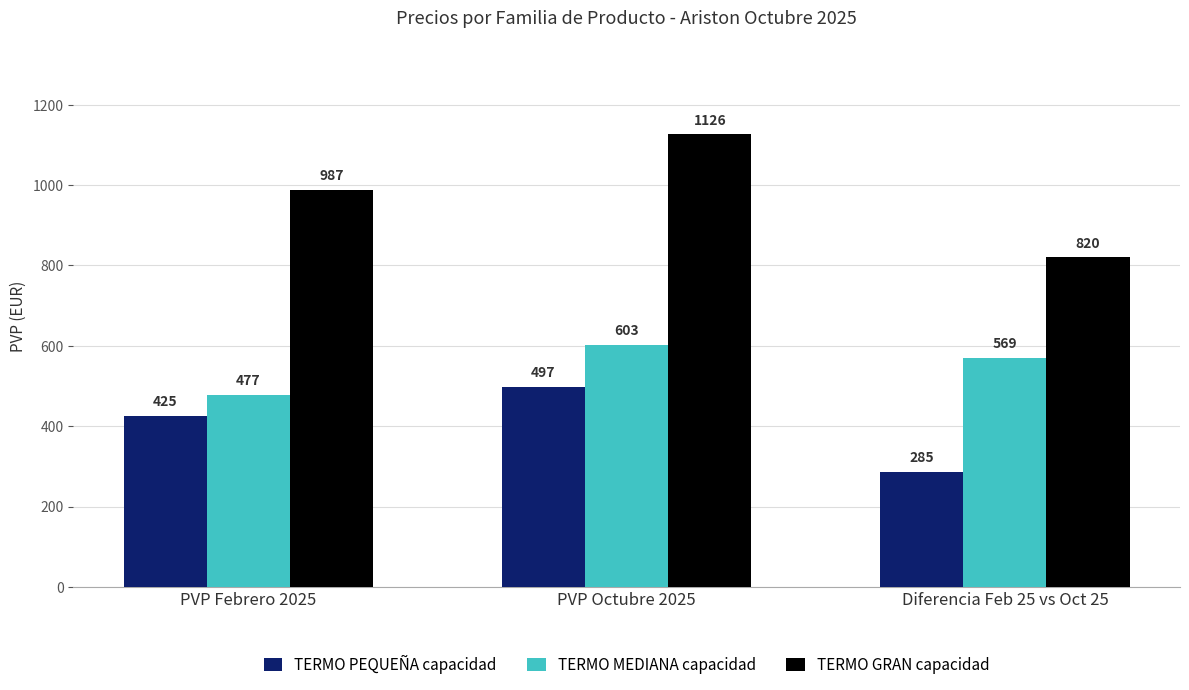

Reading right to left, extract all data points from this chart.

TERMO PEQUEÑA capacidad: 285	497	425
TERMO MEDIANA capacidad: 569	603	477
TERMO GRAN capacidad: 820	1126	987